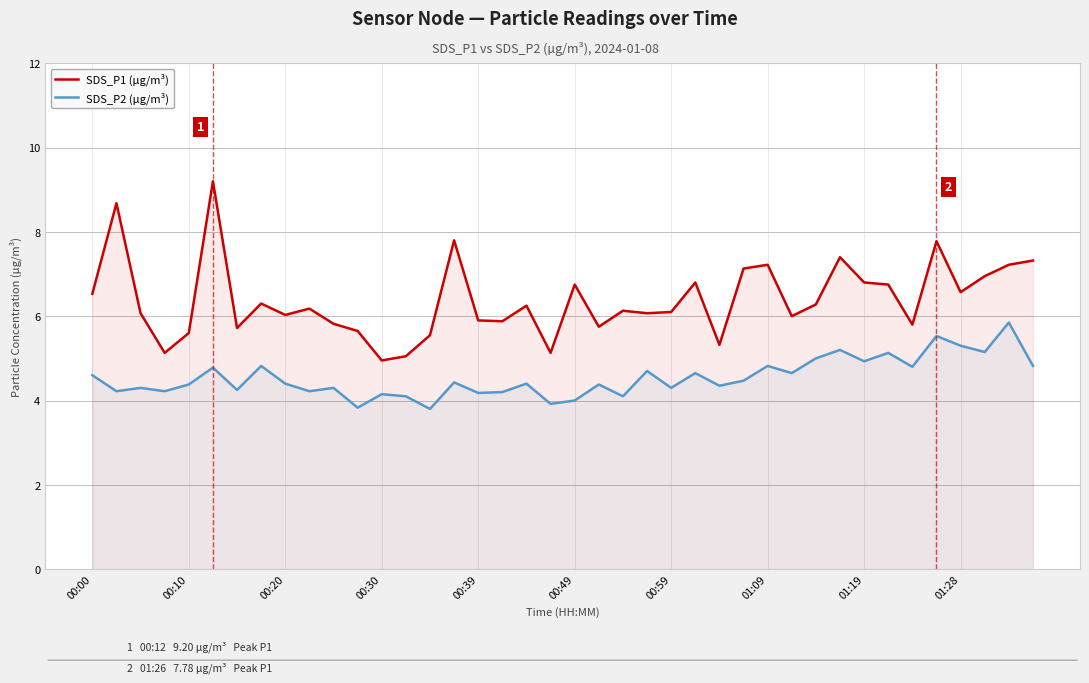

What is the difference between the highest and lowest values at 17?

1.7